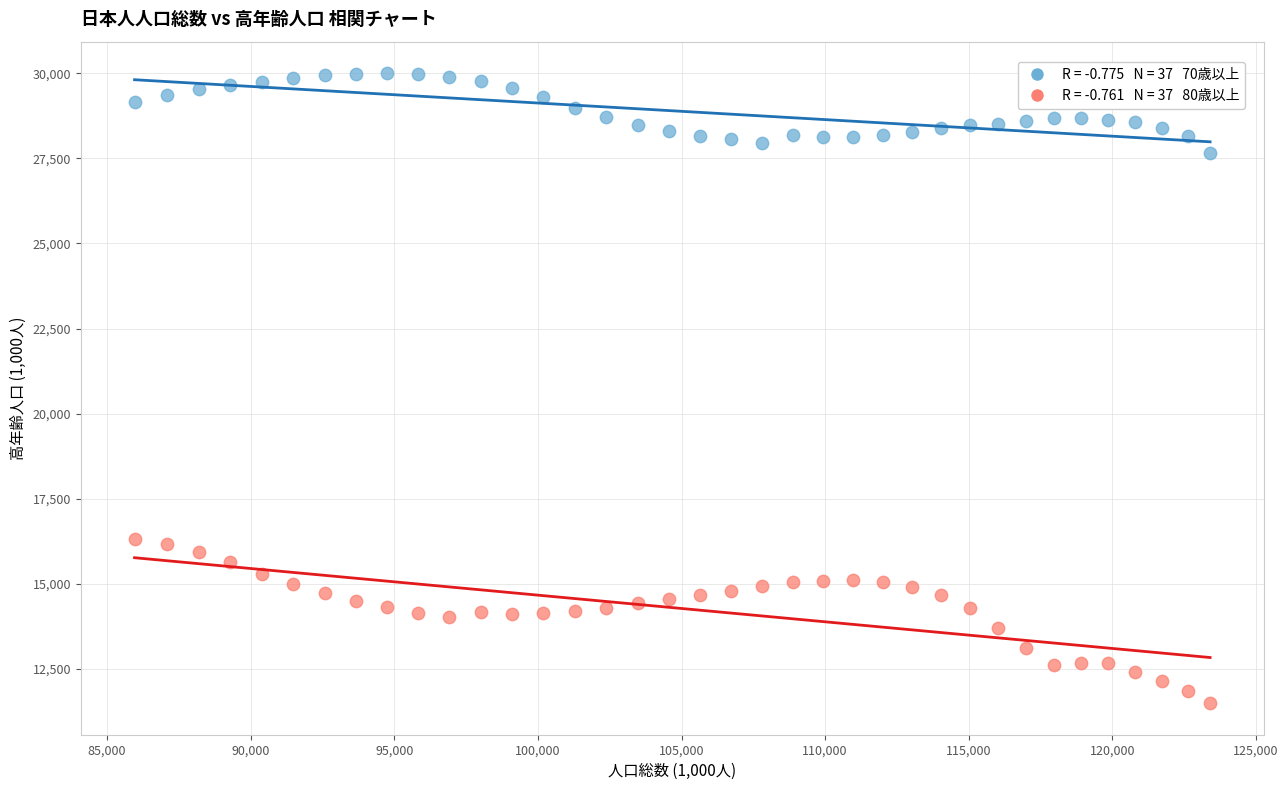

Across all data points, what is the range of Y values (max minus min)?

18502.0